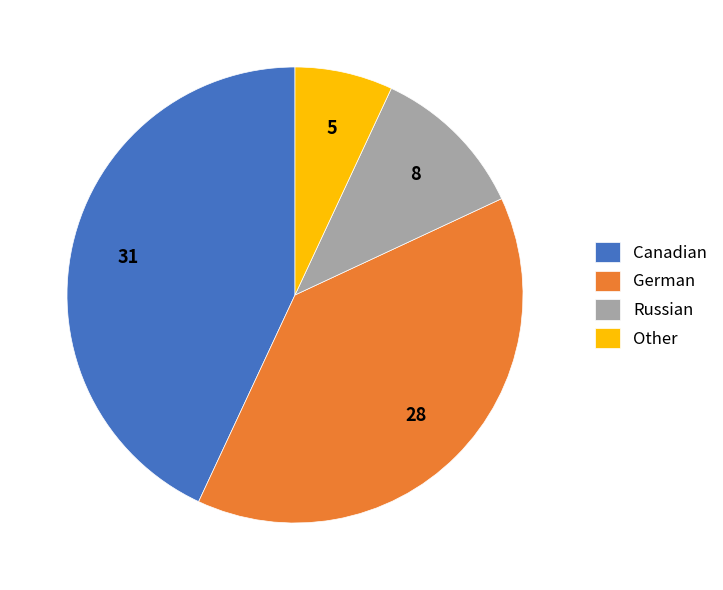

True or false: Russian accounts for 11% of the total.

True